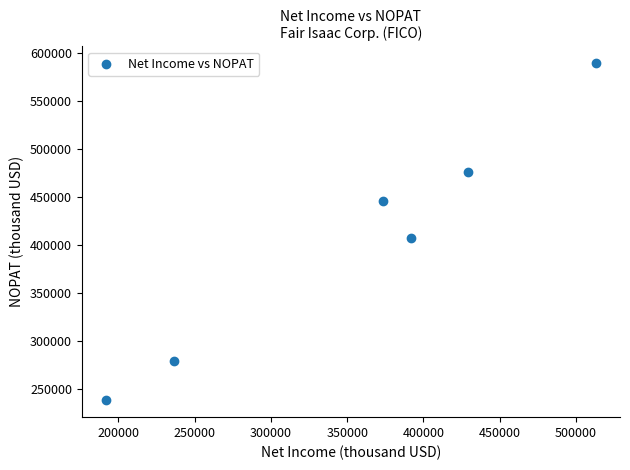

What is the average X value?

356058